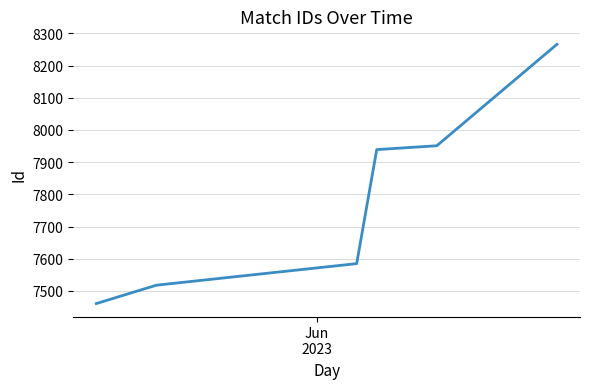

What is the smallest value displayed?

7461